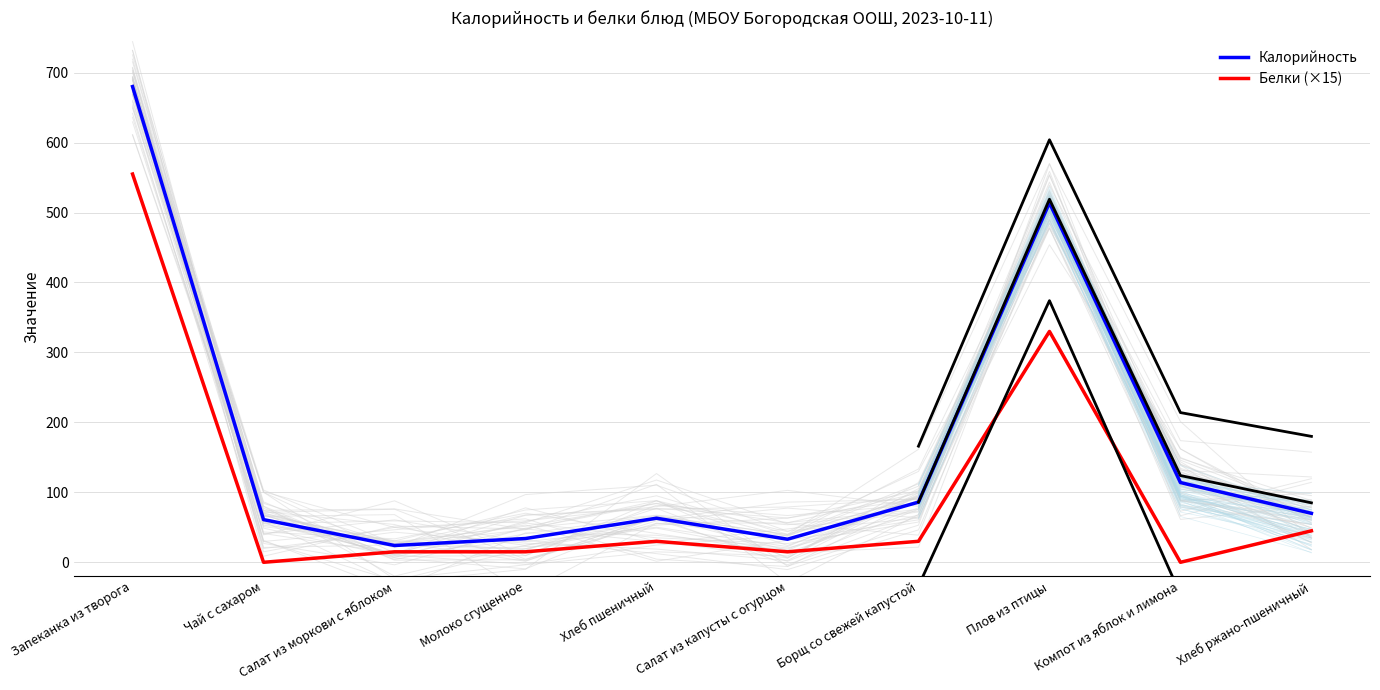

Count the number of data series in this chart.

2